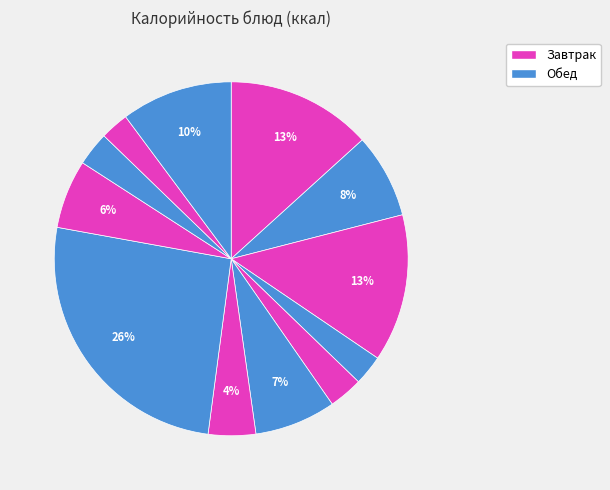

How many slices are in this pie chart?

12